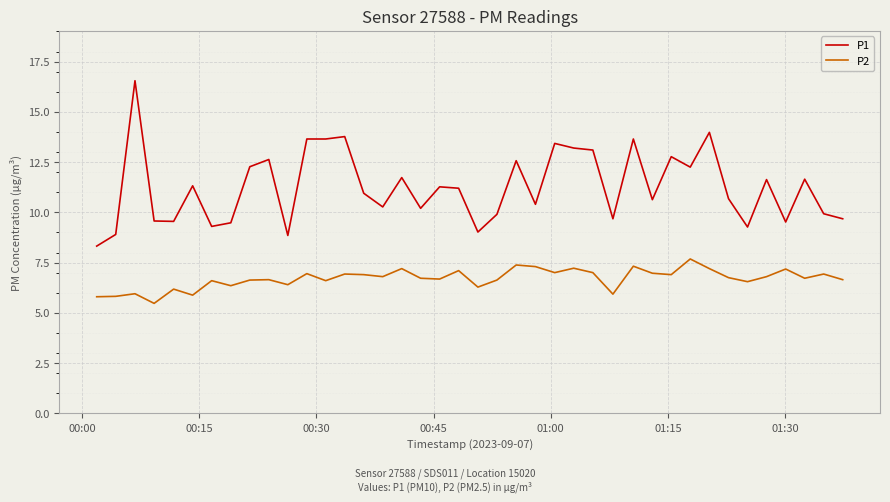

Which series has the largest total across all categories?

P1